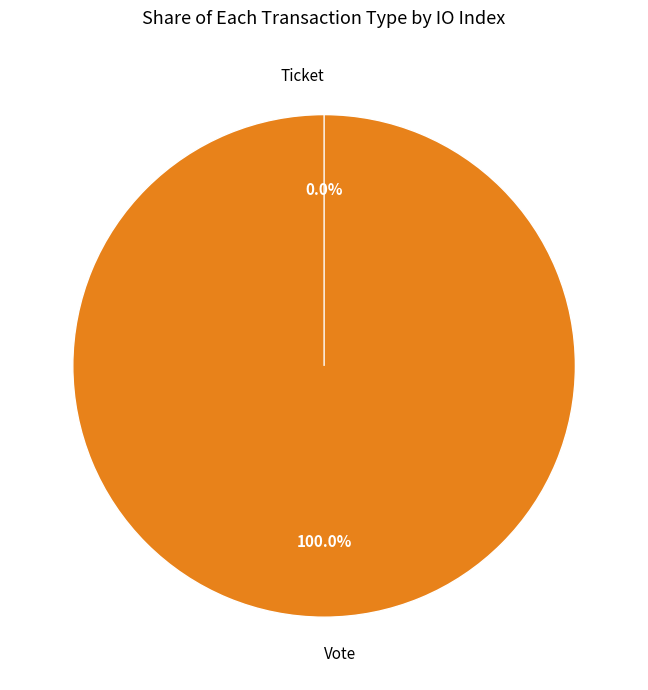

True or false: Ticket accounts for 1% of the total.

False